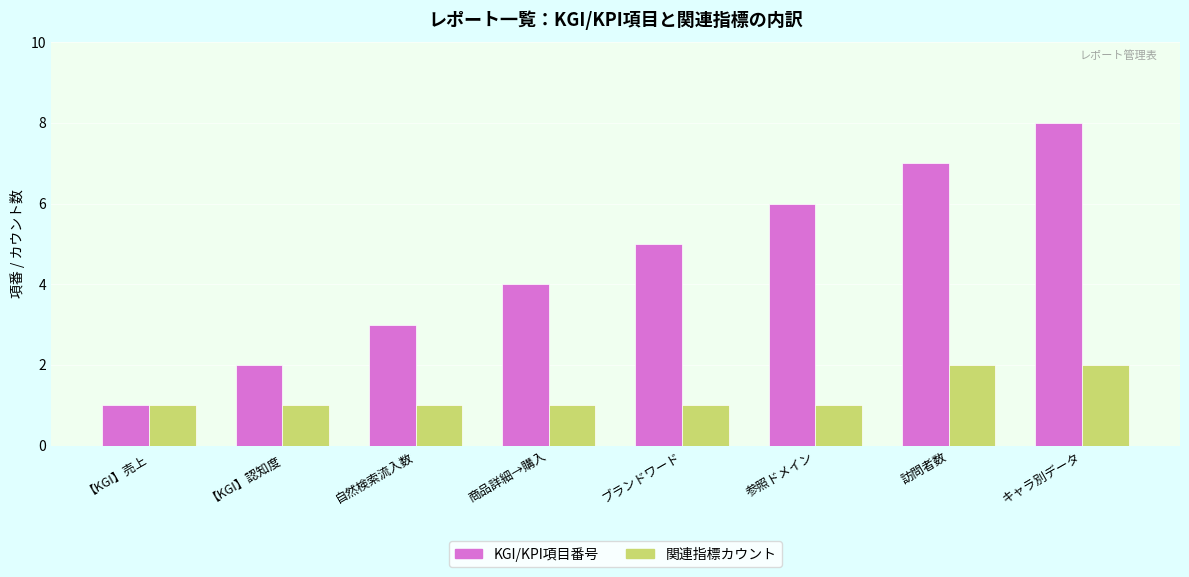

What is the difference between the second highest and minimum values in the 関連指標カウント series?

1